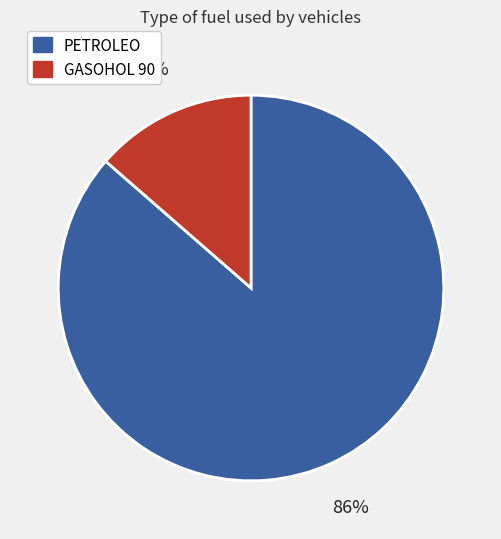

Does any single category account for the majority?

Yes